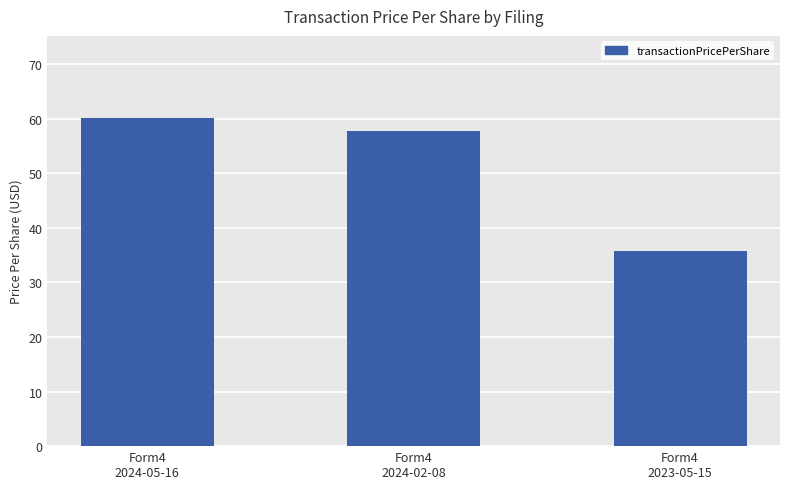

List the labels in order of value, smallest first.

Form4
2023-05-15, Form4
2024-02-08, Form4
2024-05-16